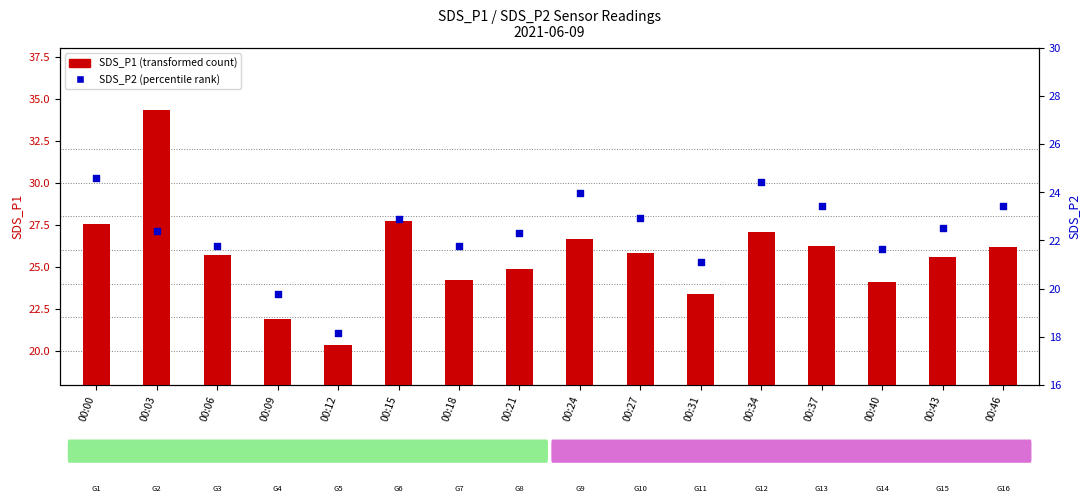

Which series reaches the minimum Y coordinate?

SDS_P2 (percentile rank)